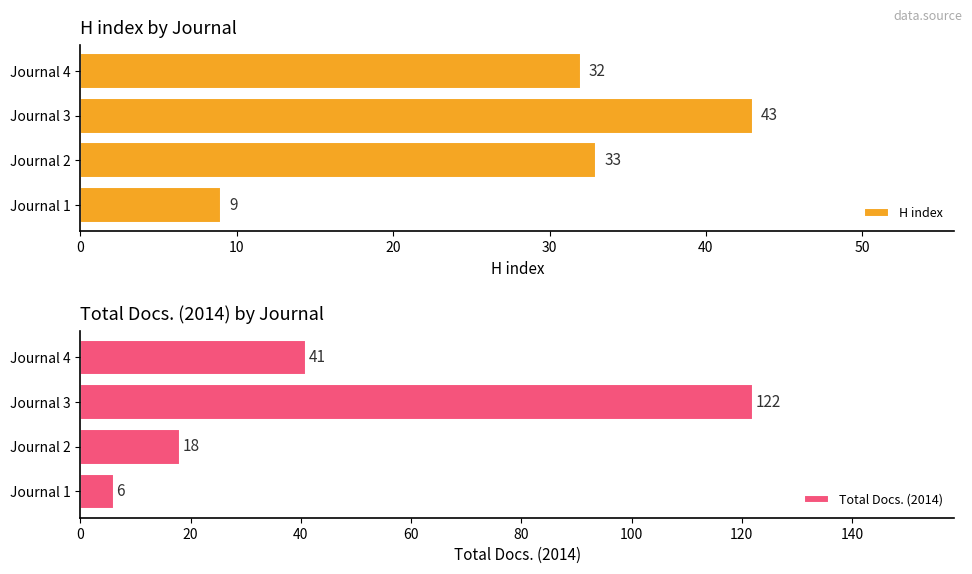

List the labels in order of H index value, largest first.

Journal 3, Journal 2, Journal 4, Journal 1